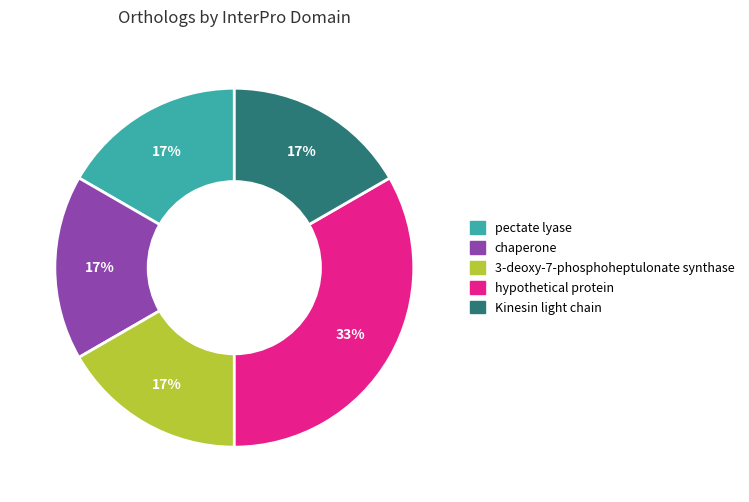

What is the ratio of the value at pectate lyase to the value at chaperone?

1.0